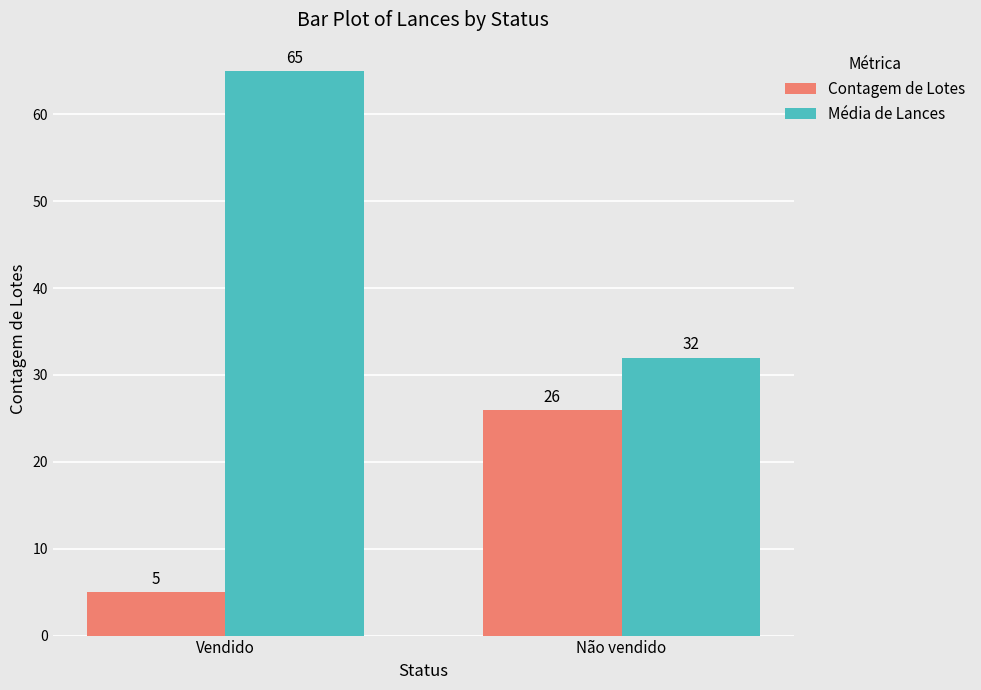

How many data points in Contagem de Lotes are less than 26?

1